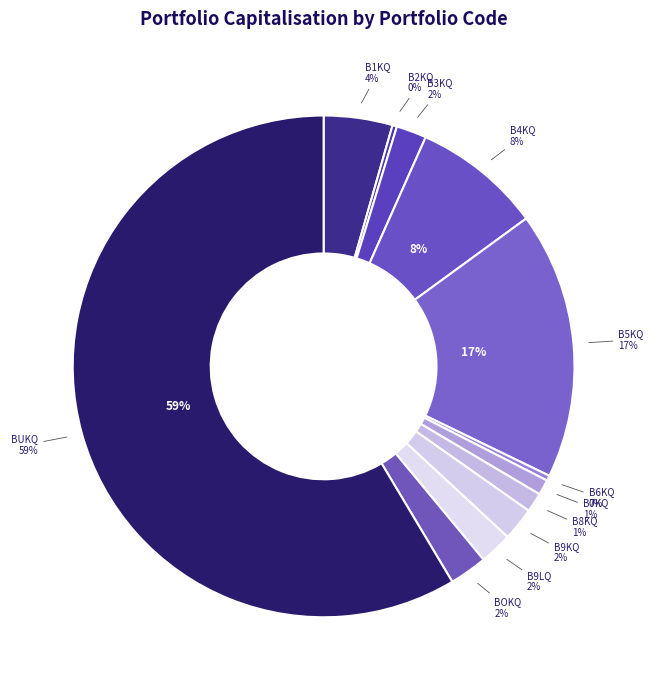

Is the sum of B6KQ and B9KQ greater than half?

No